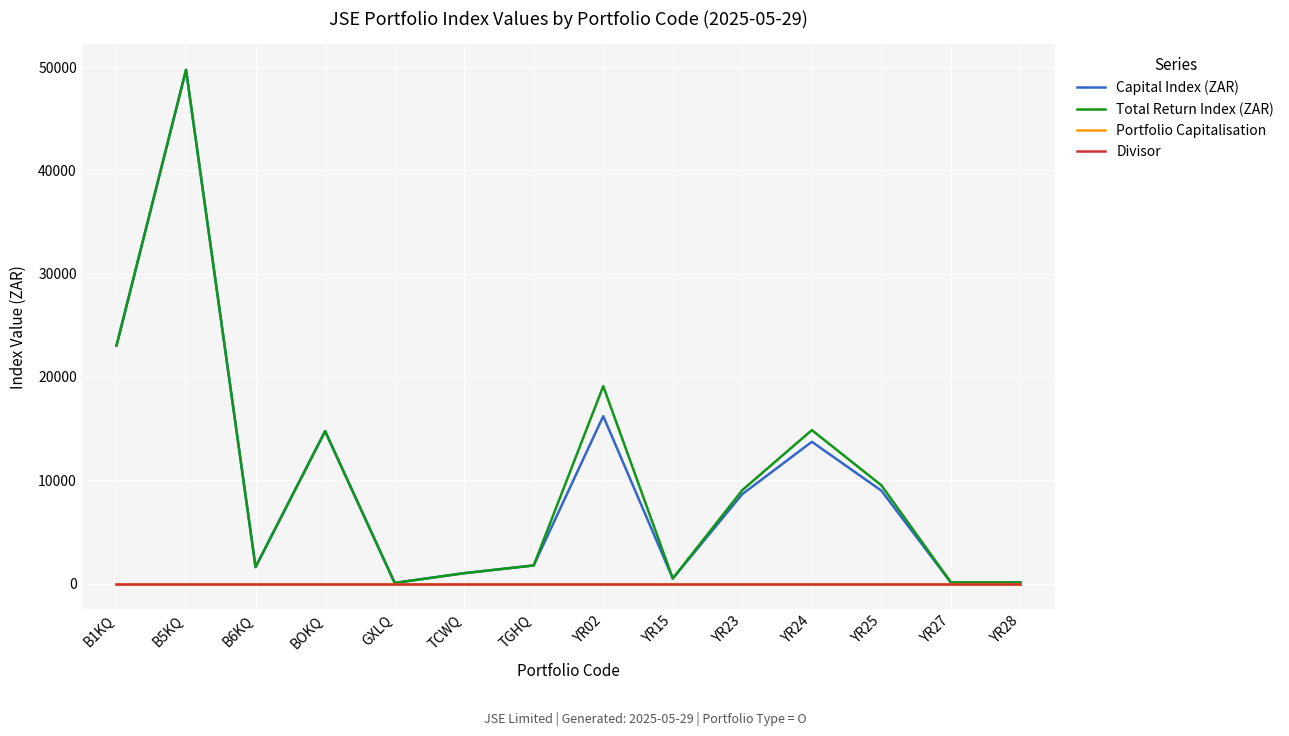

Rank the series by their maximum value, from highest to lowest.

Capital Index (ZAR), Total Return Index (ZAR), Portfolio Capitalisation, Divisor